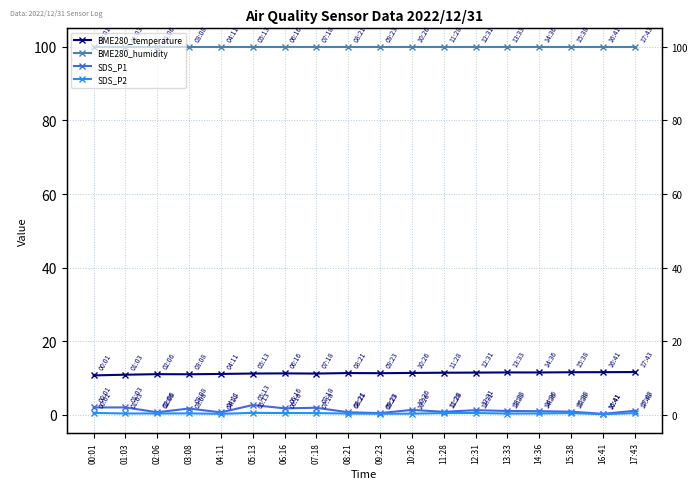

Is it true that SDS_P1 equals 2.3 at 10:26?

False